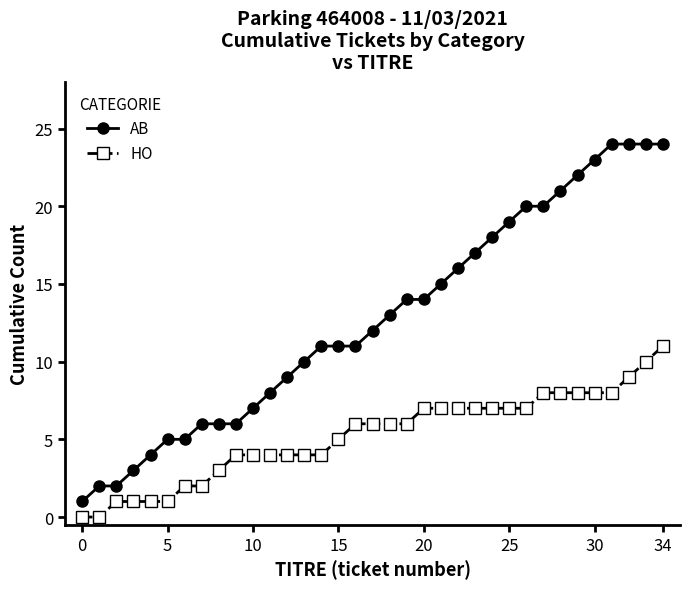

Reading left to right, extract all data points from this chart.

AB: 1	2	2	3	4	5	5	6	6	6	7	8	9	10	11	11	11	12	13	14	14	15	16	17	18	19	20	20	21	22	23	24	24	24	24
HO: 0	0	1	1	1	1	2	2	3	4	4	4	4	4	4	5	6	6	6	6	7	7	7	7	7	7	7	8	8	8	8	8	9	10	11